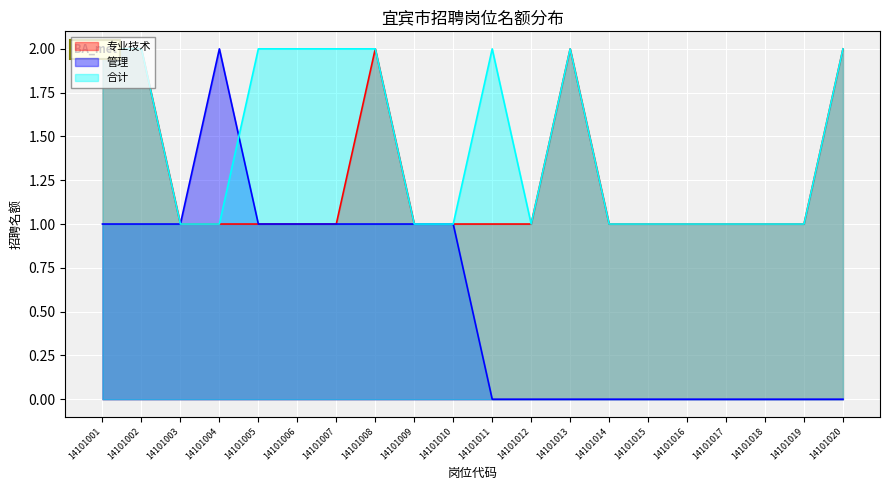

What is the difference between the second highest and minimum values in the 专业技术 series?

1